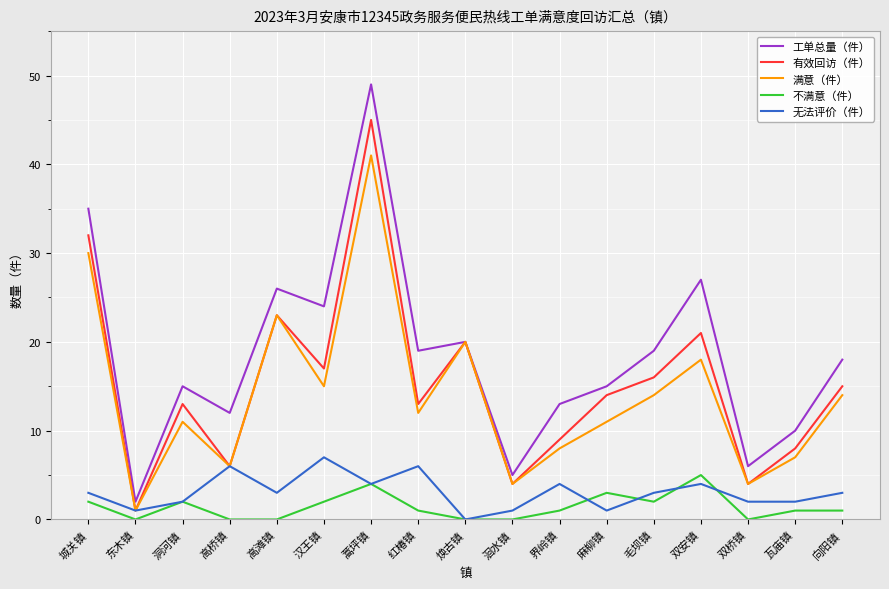

What is the sum of all 工单总量（件） values?

315